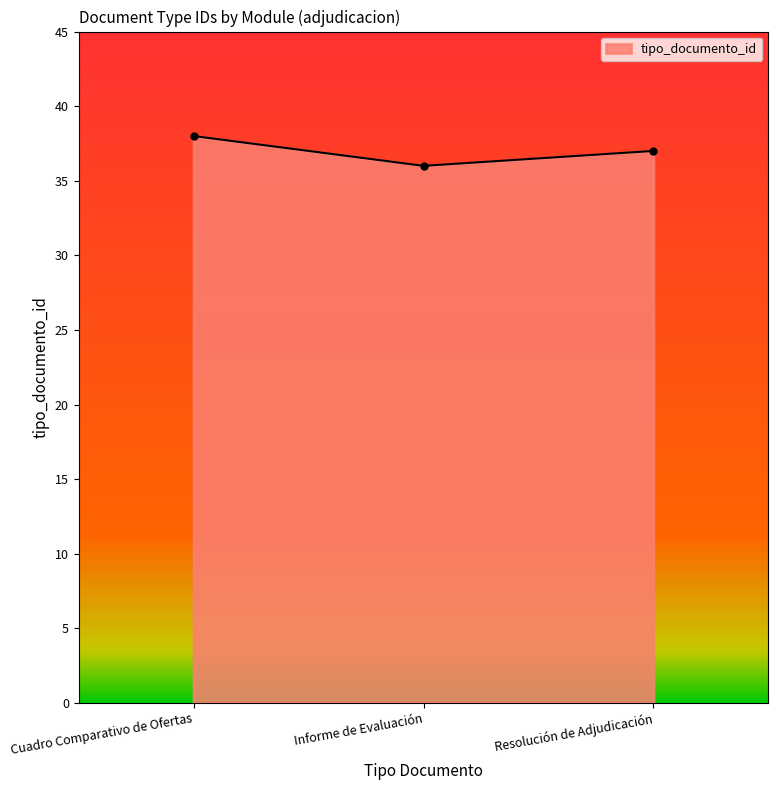

How many data points does each series have?

3